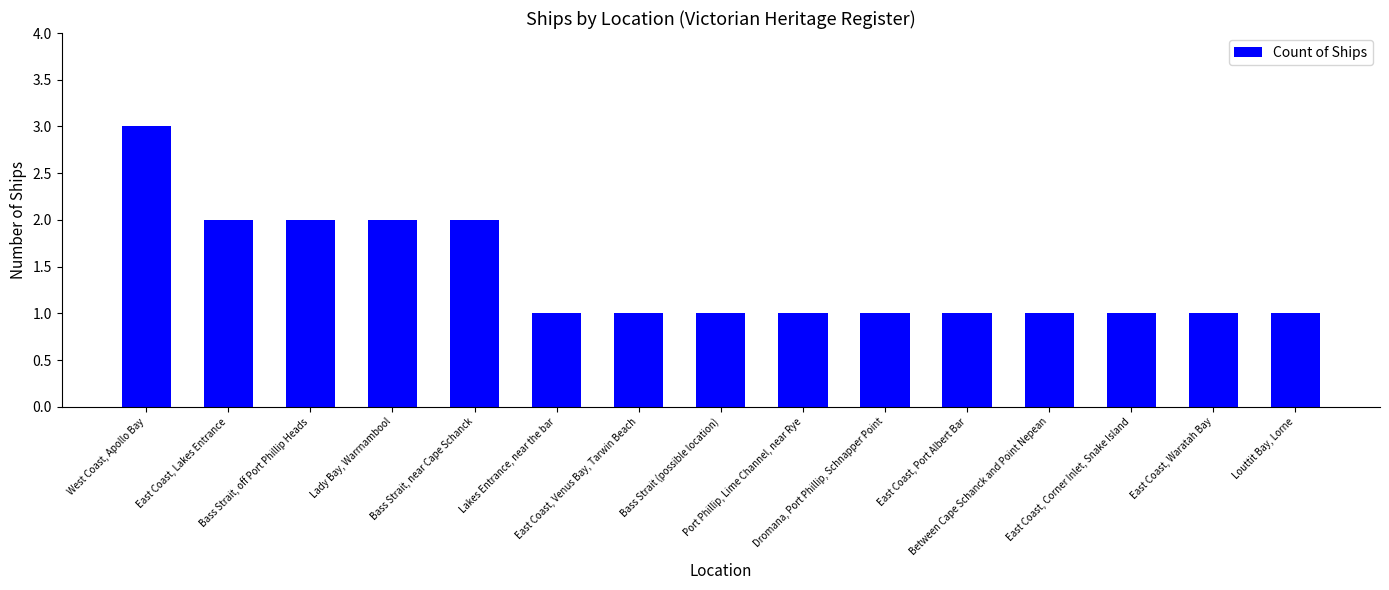

What is the greatest value displayed?

3